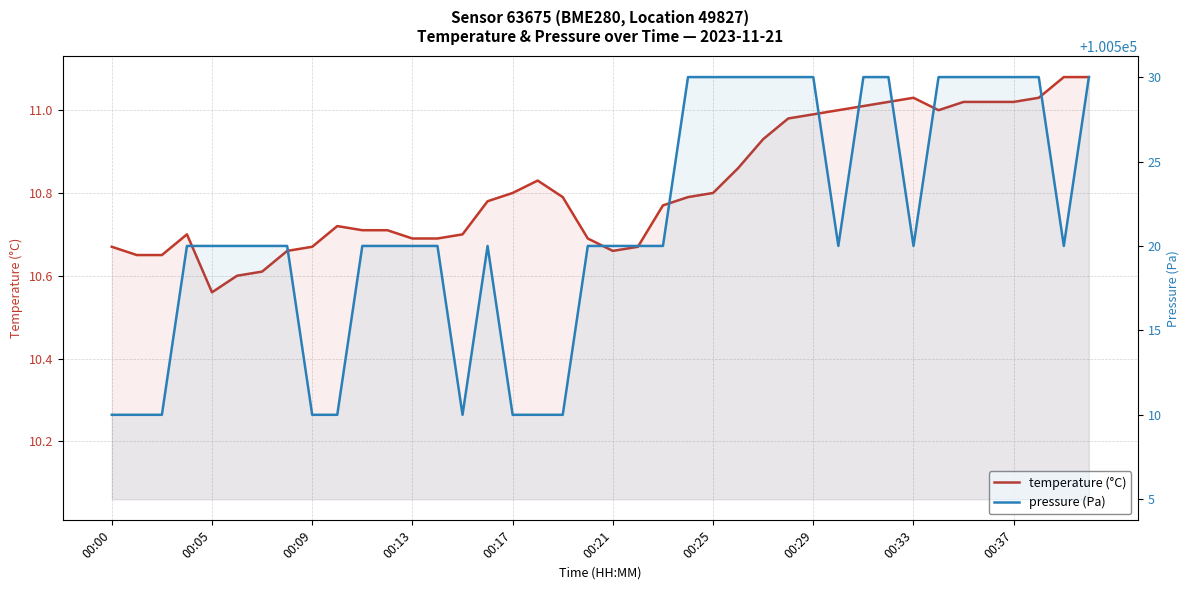

What is the difference between the maximum and second lowest values in the pressure (Pa) series?

20.0